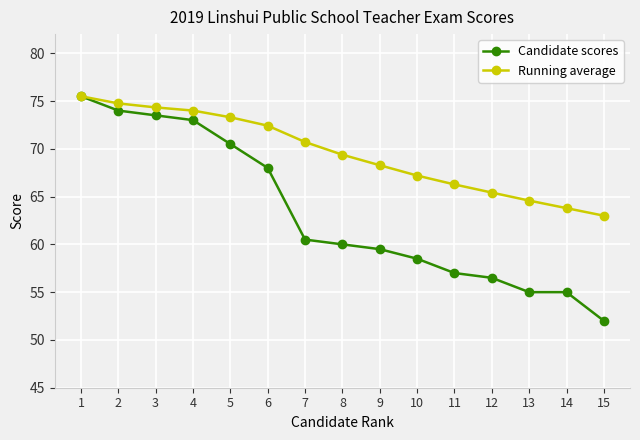

Reading left to right, list all the values displayed in this chart.

Candidate scores: 75.5	74.0	73.5	73.0	70.5	68.0	60.5	60.0	59.5	58.5	57.0	56.5	55.0	55.0	52.0
Running average: 75.5	74.8	74.3	74.0	73.3	72.4	70.7	69.4	68.3	67.2	66.3	65.4	64.6	63.8	63.0